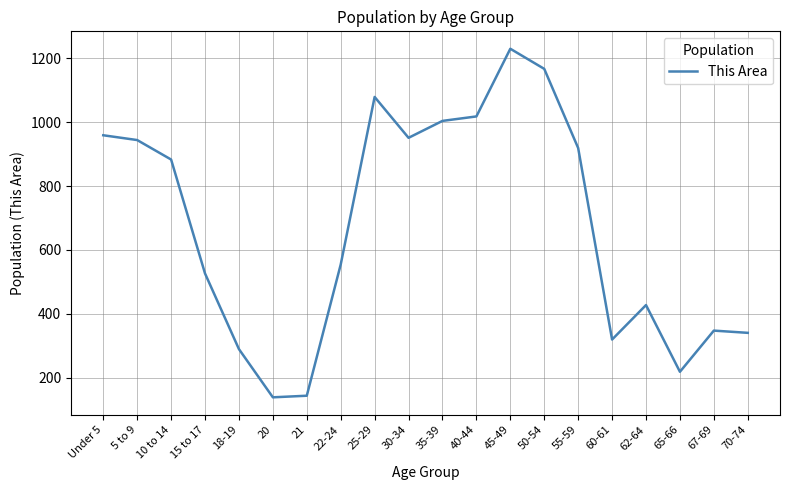

What is the change in value from 5 to 9 to 67-69?

-597